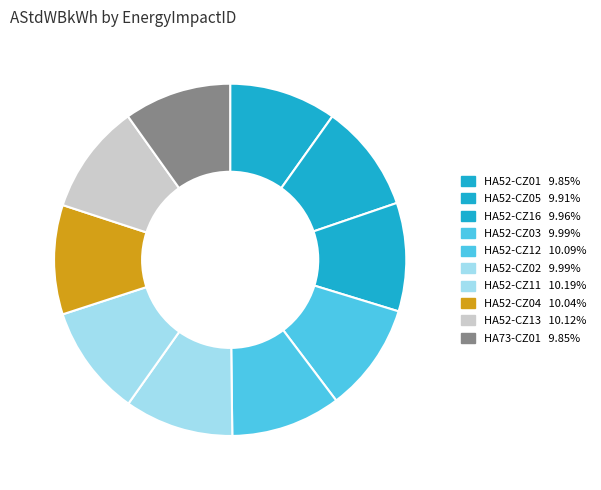

Is it true that HA52-CZ03 is 1% of the pie?

False